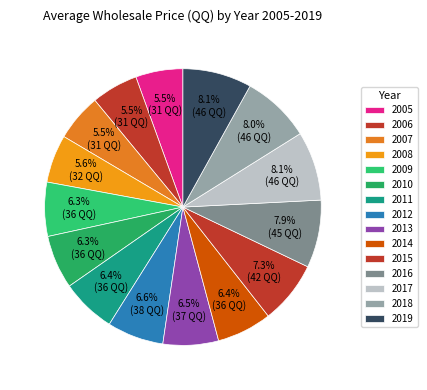

How many slices are in this pie chart?

15